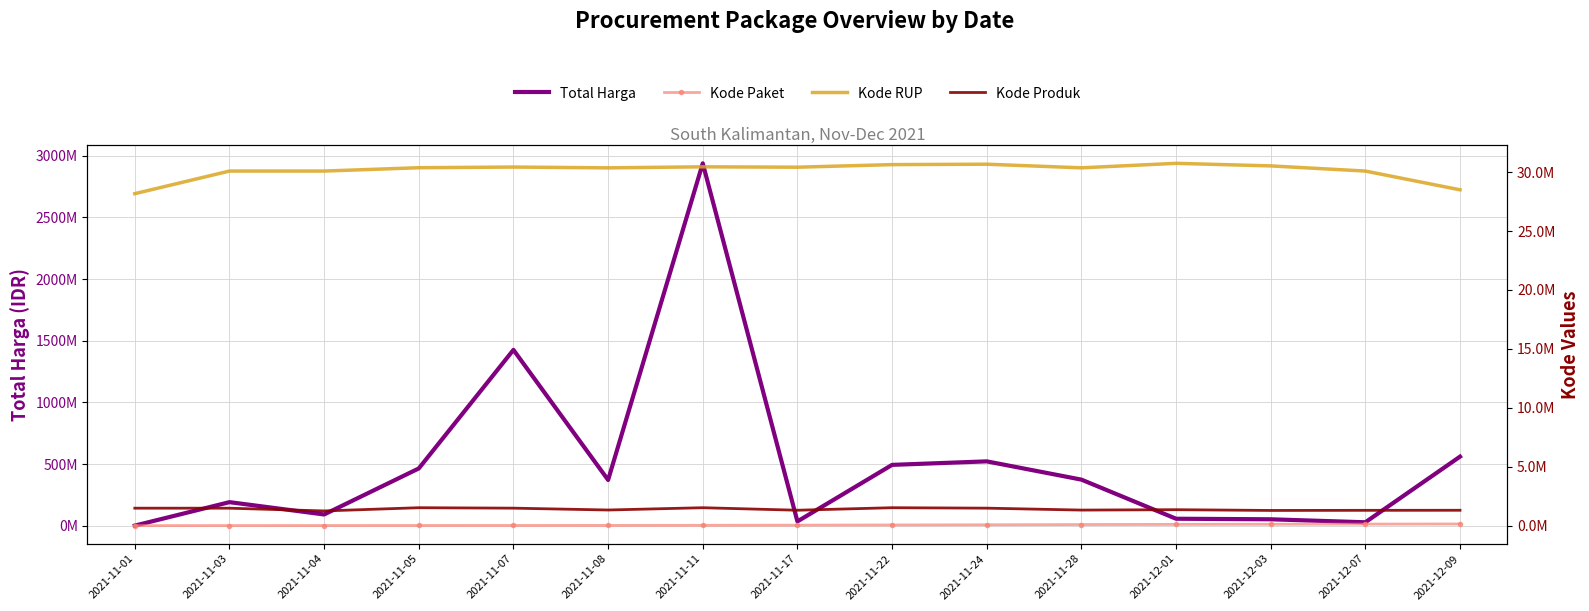

At which label is Kode Produk closest to 1382469?

2021-12-01